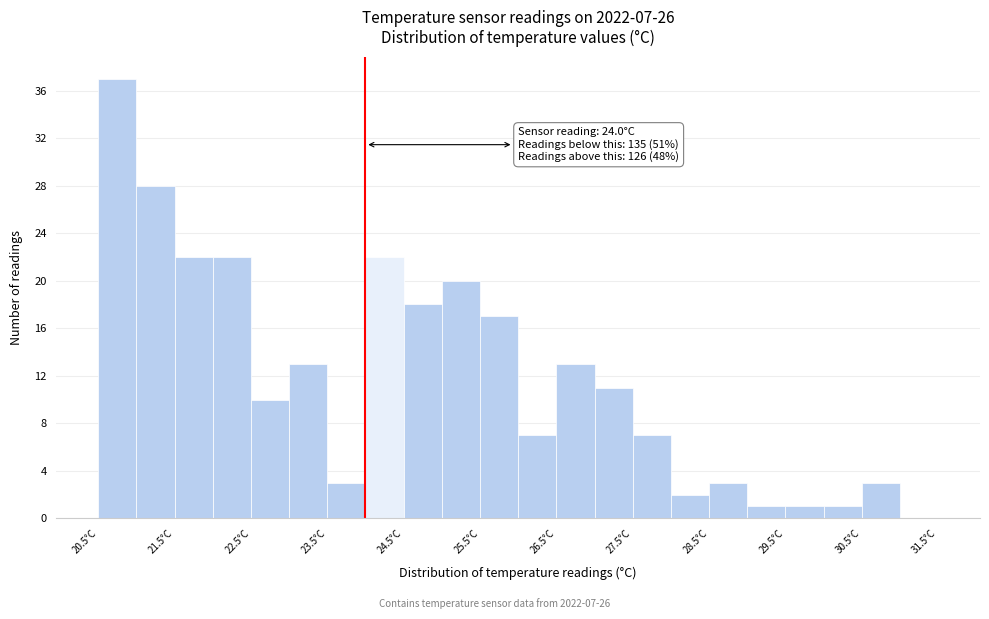

Which range on the x-axis has the tallest bar?

20.5 to 21.0